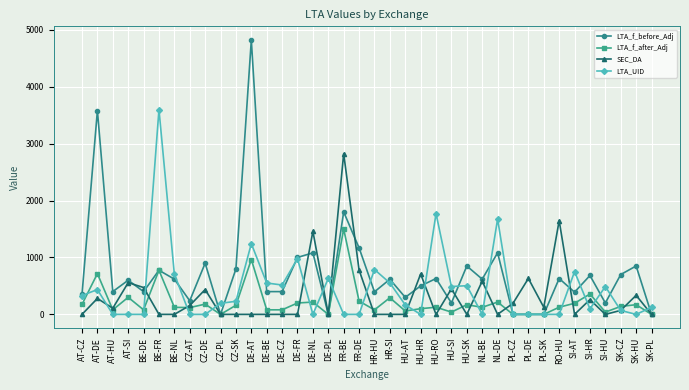

Where do LTA_UID and LTA_f_after_Adj first cross each other?

AT-CZ and AT-DE